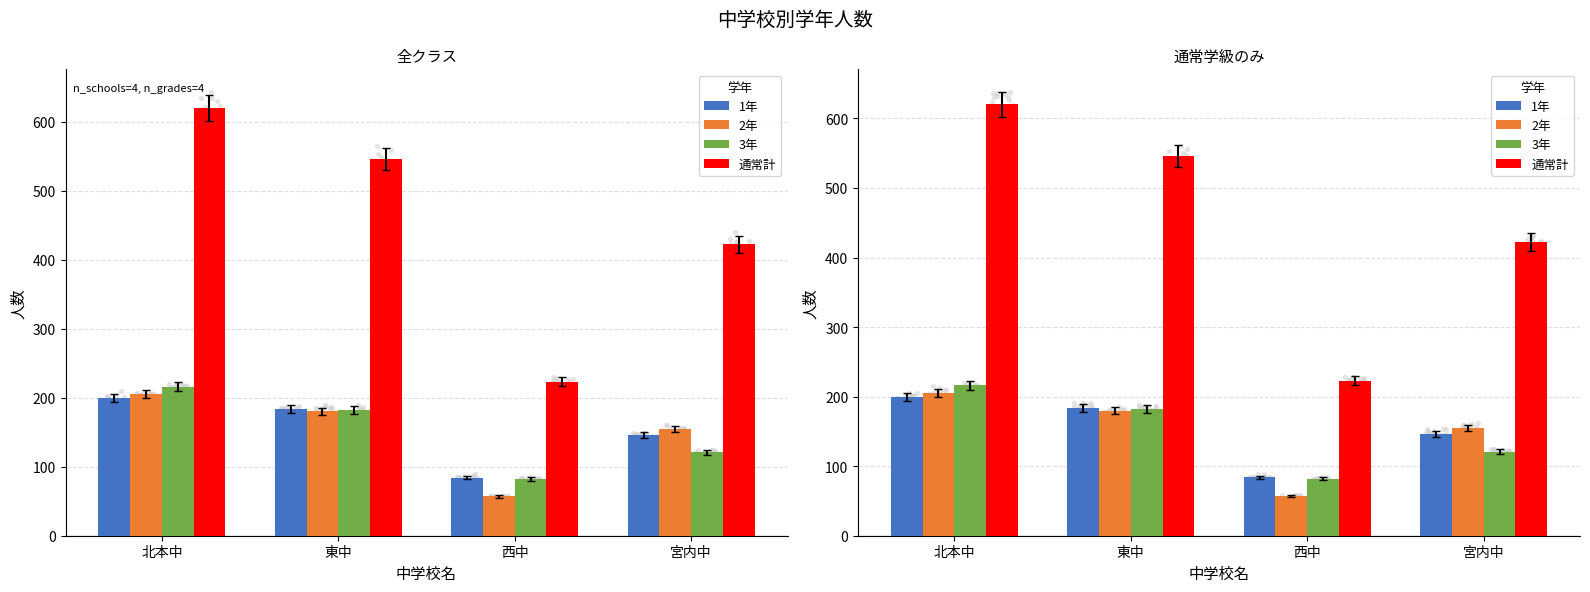

Which series has the widest spread of Y values?

通常計